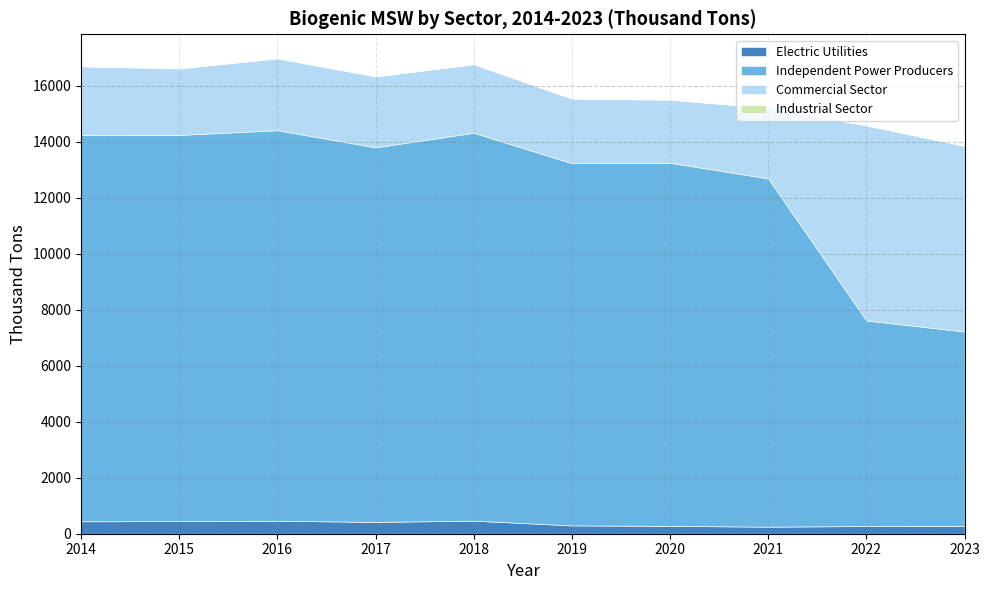

Rank the series at 2014 from lowest to highest value.

Industrial Sector, Electric Utilities, Commercial Sector, Independent Power Producers